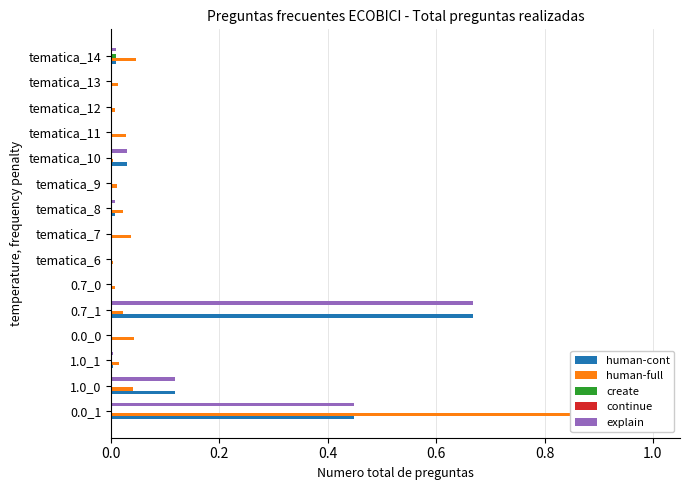

What is the difference between the maximum and minimum values in the human-full series?

1.0